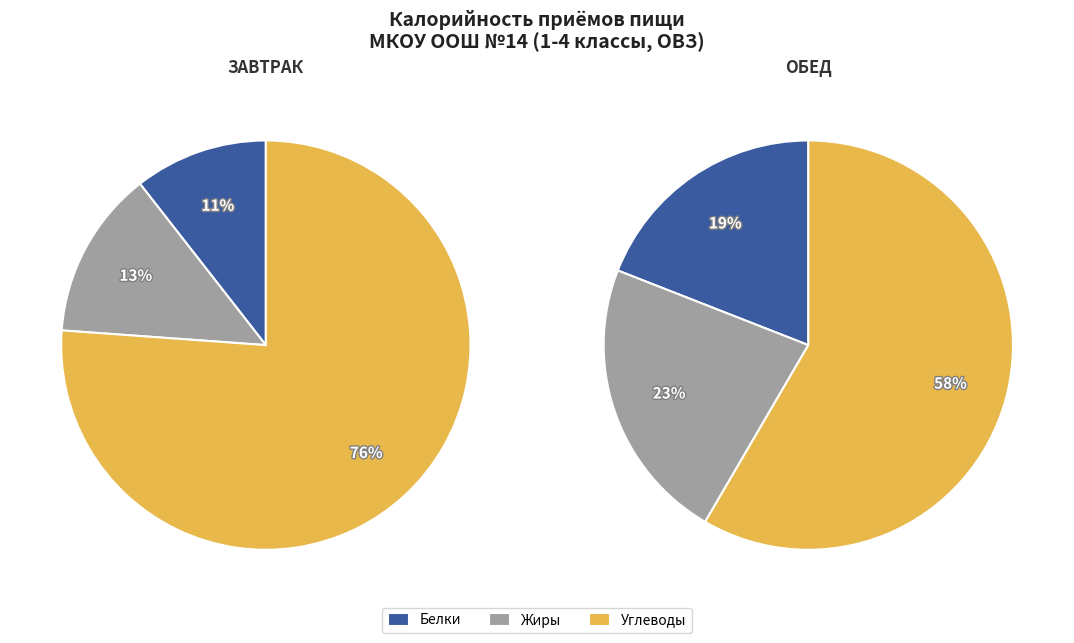

To the nearest percent, what portion does Завтрак represent?

50%